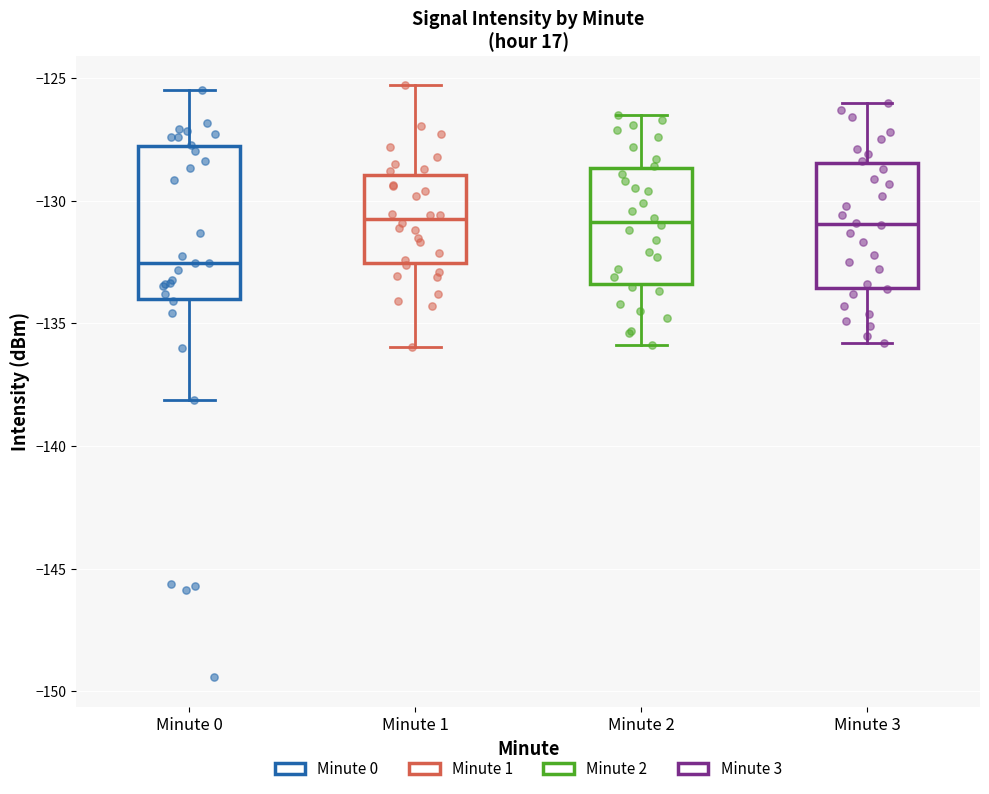

Where does the median line of the box for Minute 1 sit on the y-axis? The values are not printed on the chart, so give them approximately, as read against the axis.

-130.5